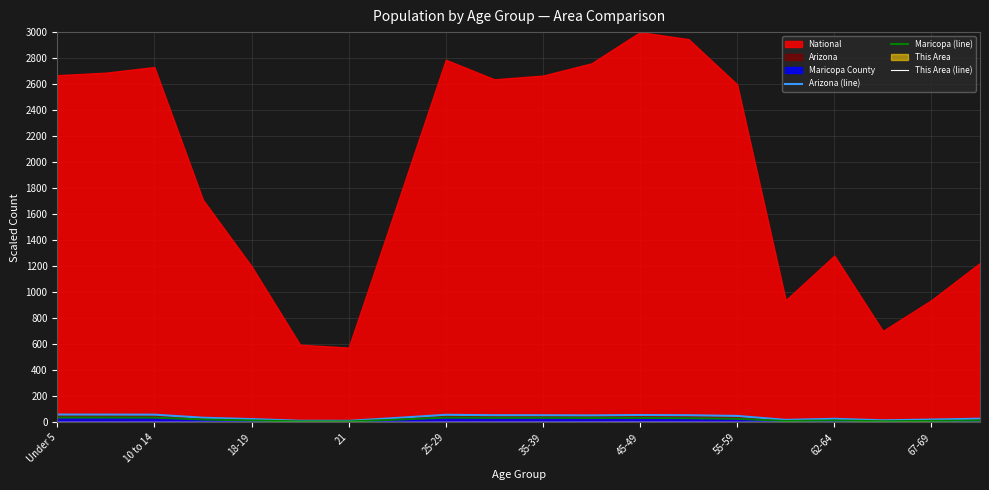

Read the Arizona (line) value at 62-64.

27.3